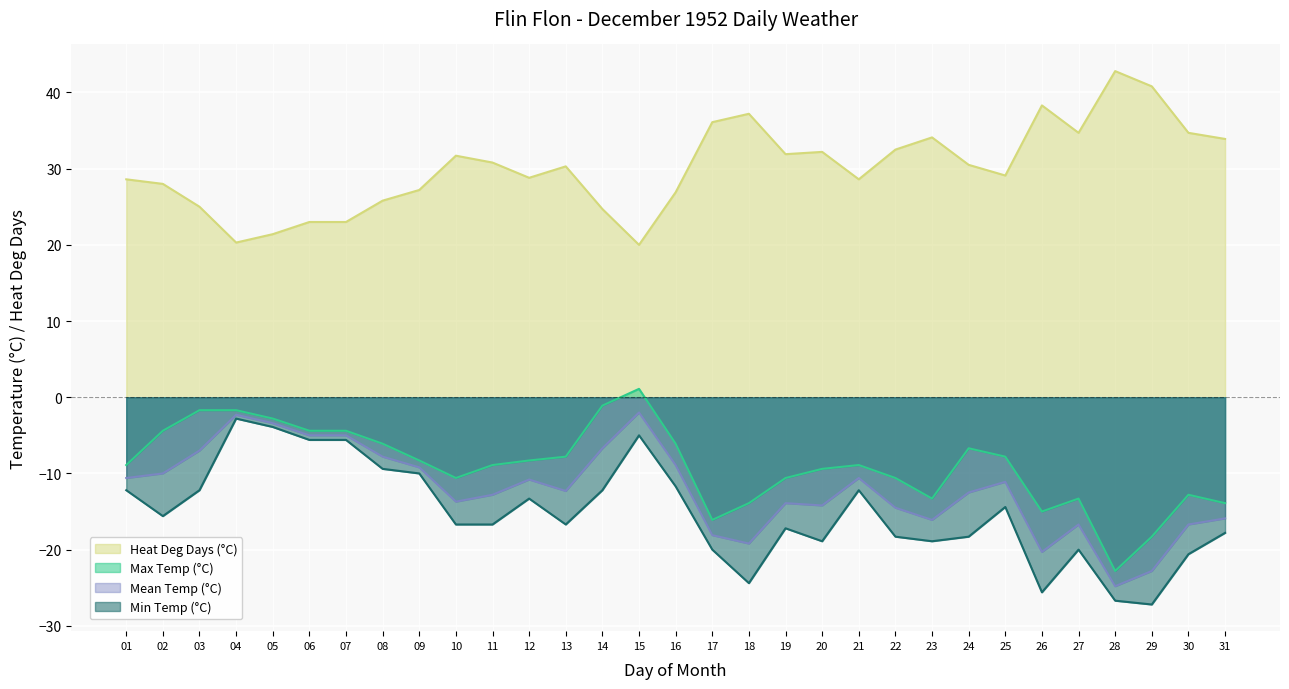

The value of Max Temp (°C) at 03 is -1.7. True or false?

True